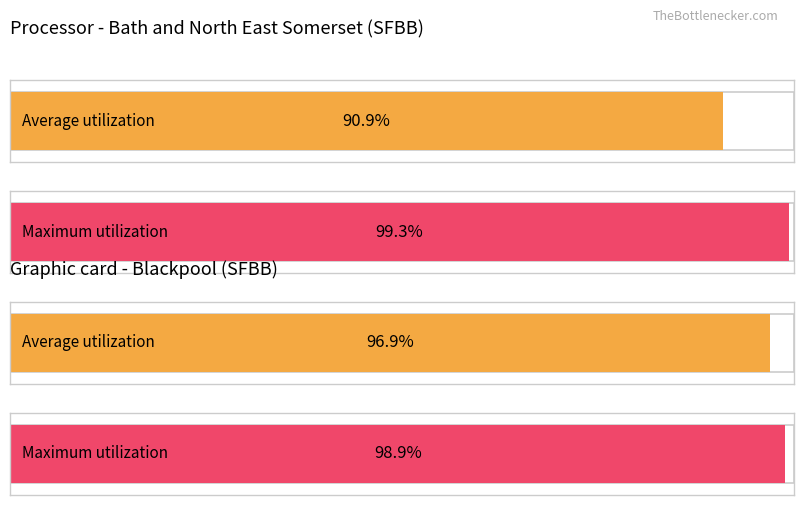

What is the value of the Blackpool bar at the 4th from the left?

98.9